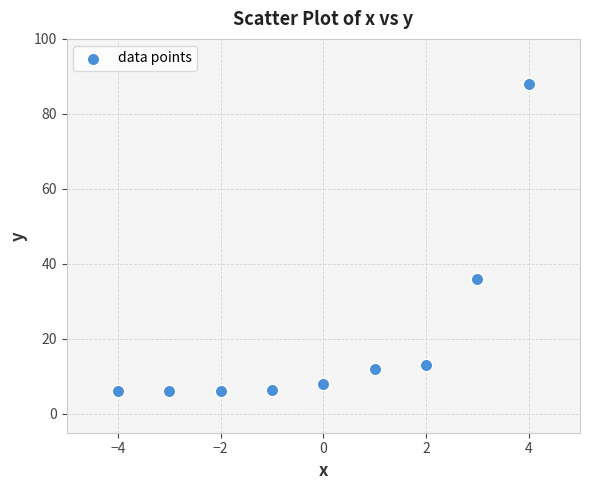

What is the range of Y values (max minus min)?

82.0